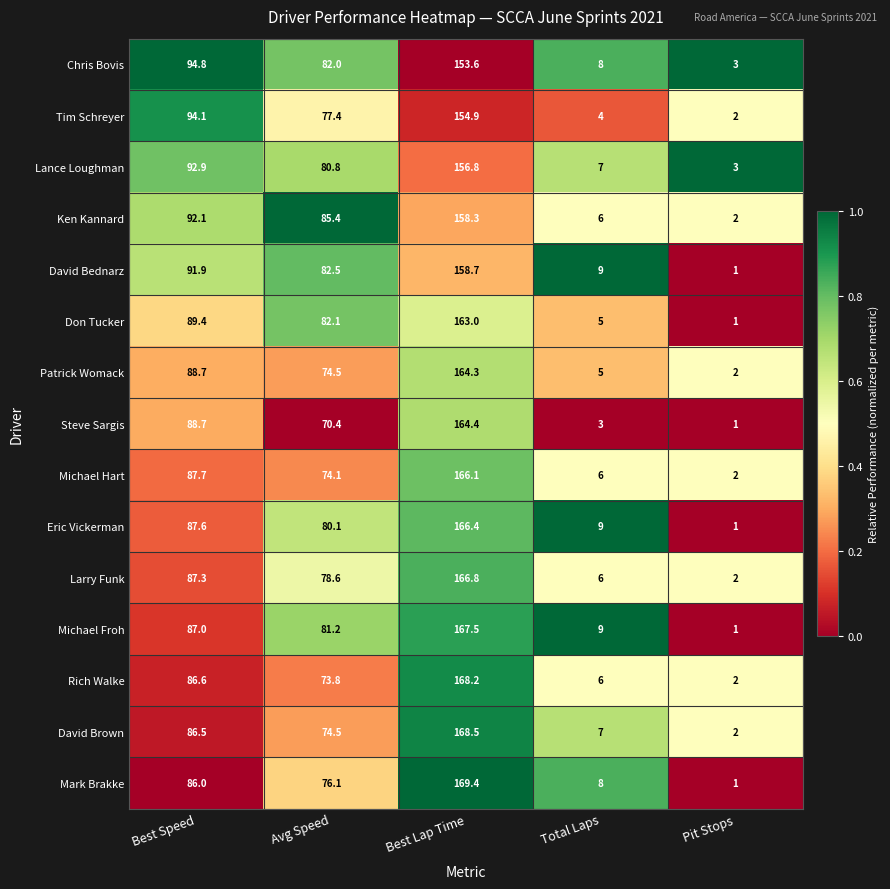

True or false: Don Tucker has a value of 1.0 at Pit Stops.

True